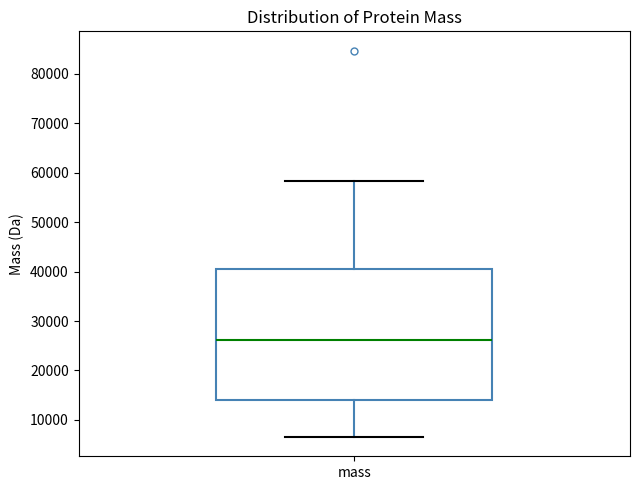

Transcribe this box plot: give where the median line is, the range the box spans, and where the two whiskers end, as read against the y-axis. The values are not printed on the chart, so give them approximately, as read against the axis.

median 26000, box 14000 to 40000, whiskers 7000 to 58000